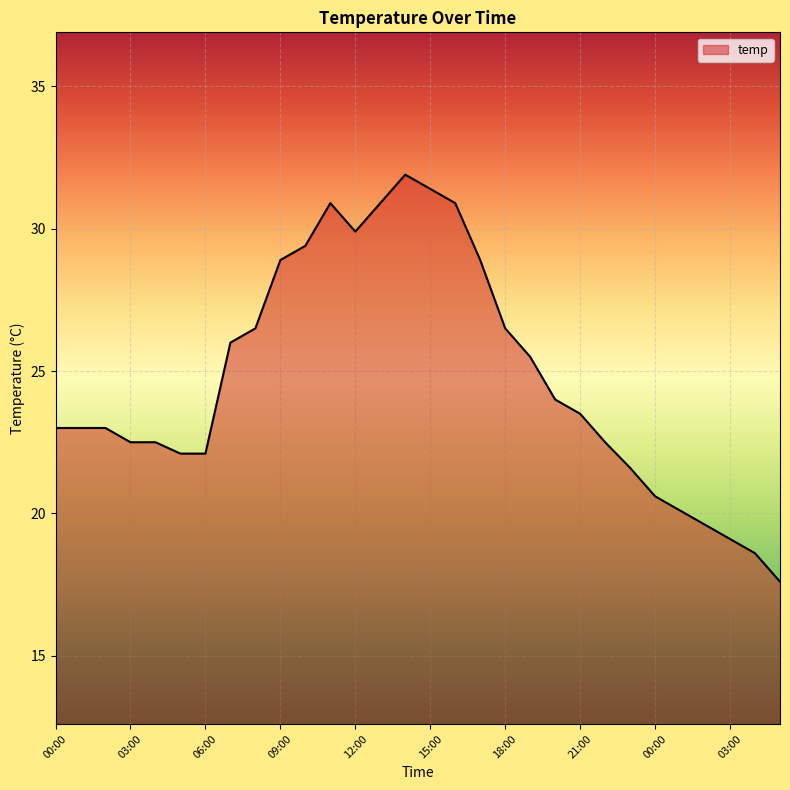

What is the greatest value displayed?

31.9